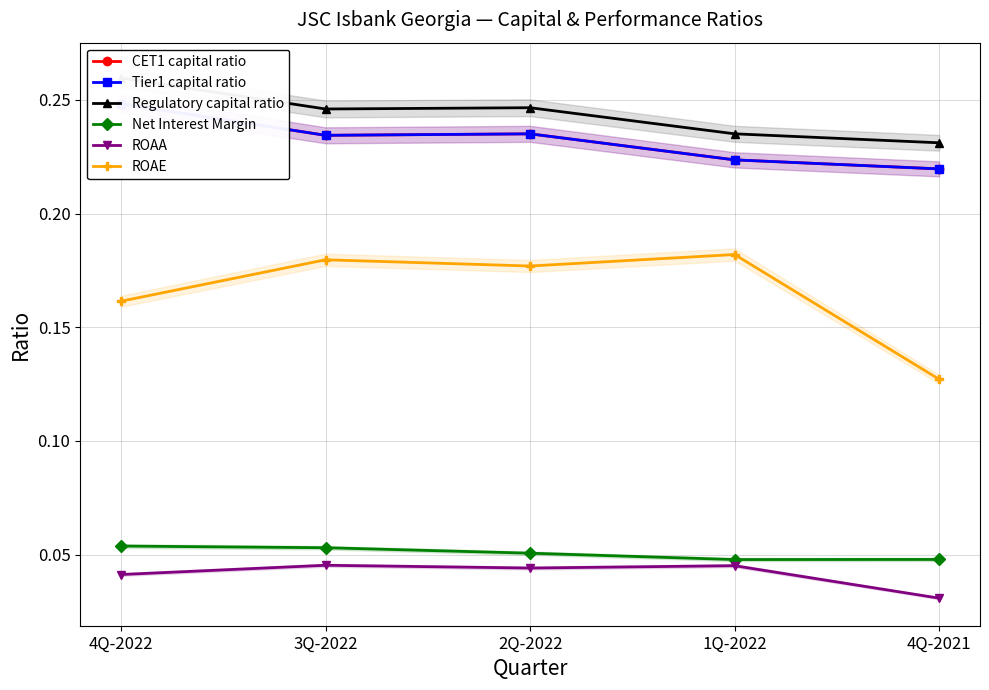

What is the sum of the CET1 capital ratio values at 4Q-2022 and 4Q-2021?

0.5